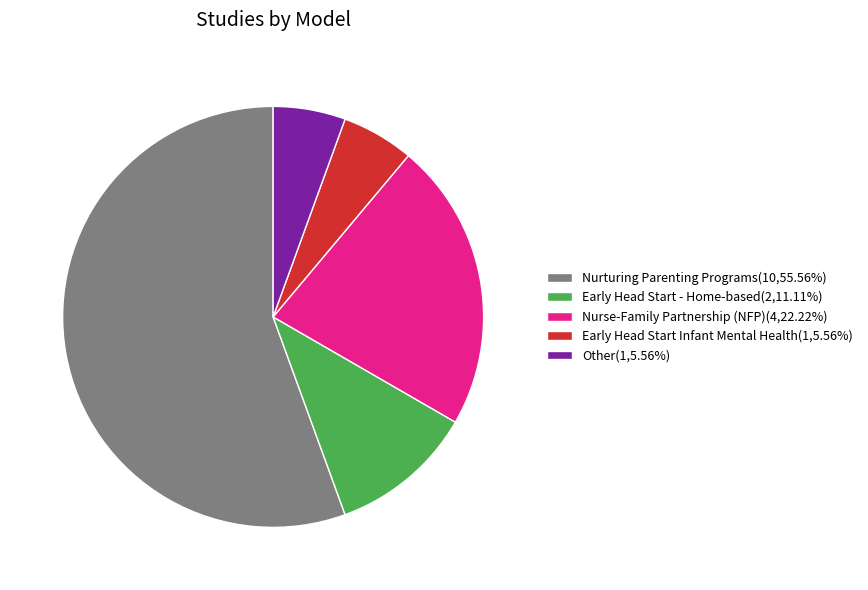

What is the majority slice?

Nurturing Parenting Programs